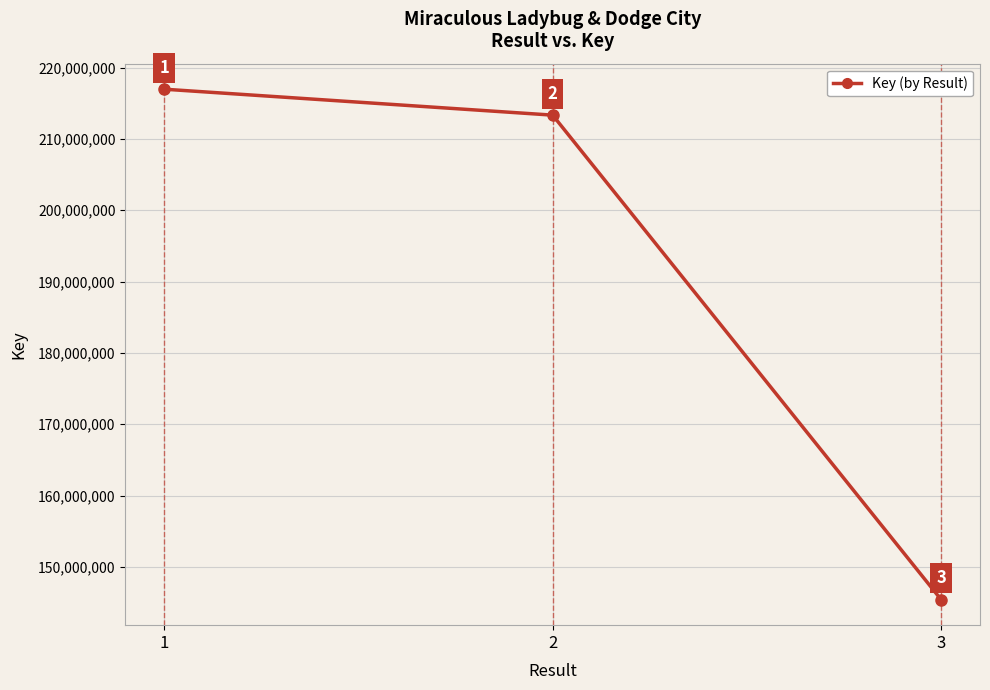

Which label corresponds to the smallest value in the chart?

3